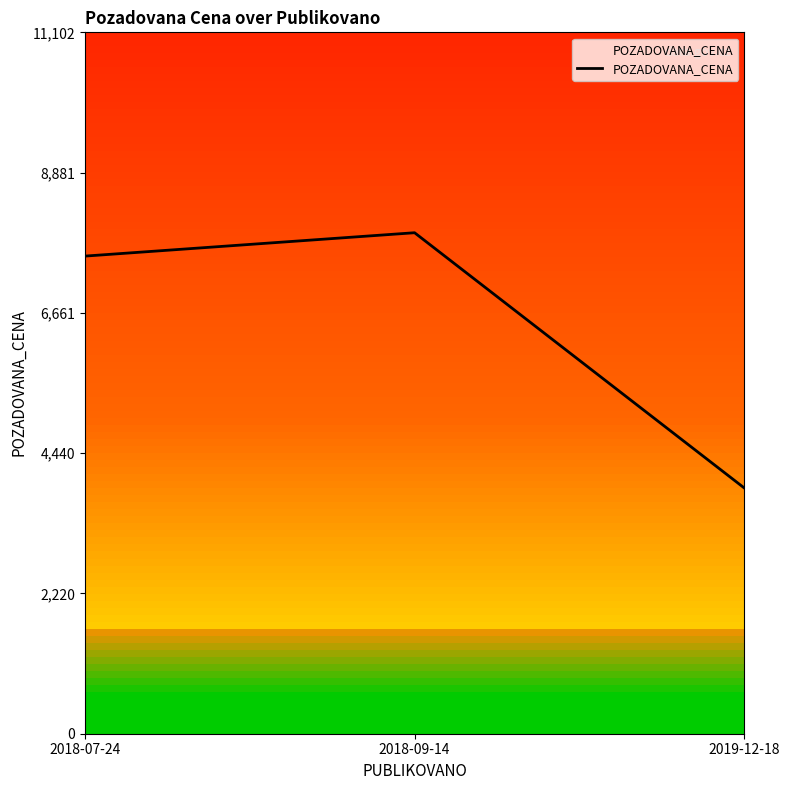

Does the chart display data point markers on the line(s)?

No